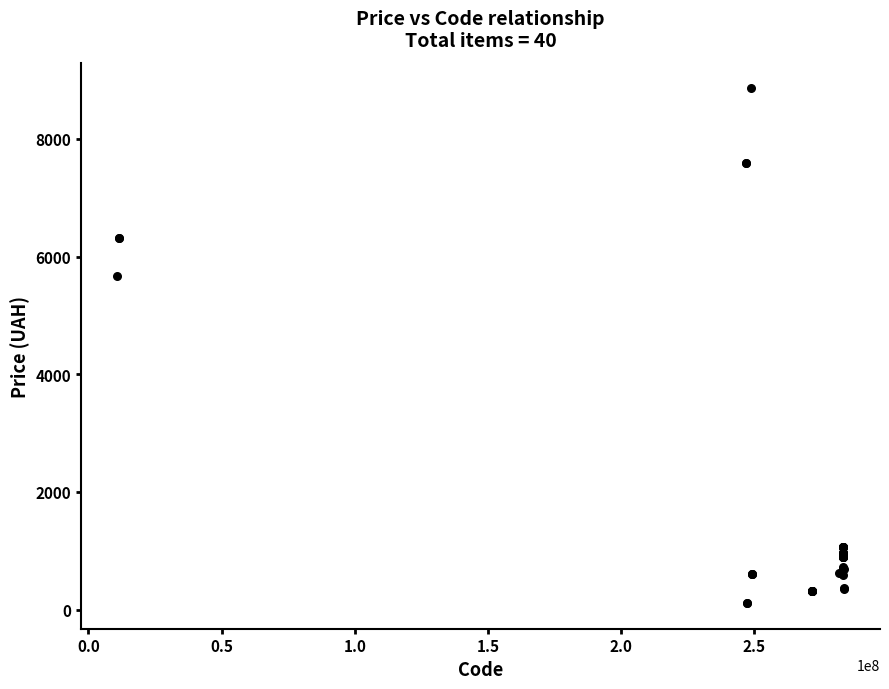

What Y value in the scatter plot is closest to 4485?

5673.8